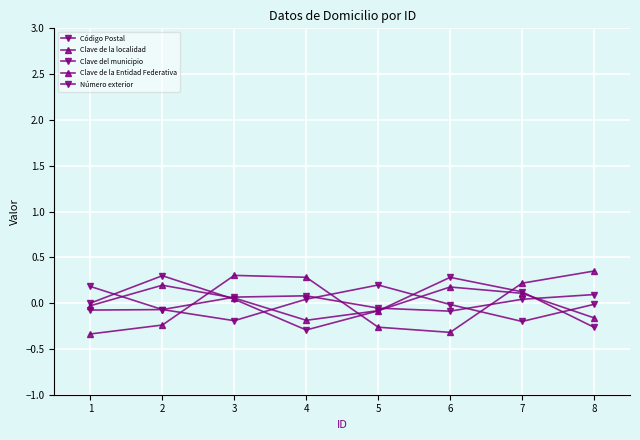

Which category has the lowest value in the Clave de la Entidad Federativa series?

4